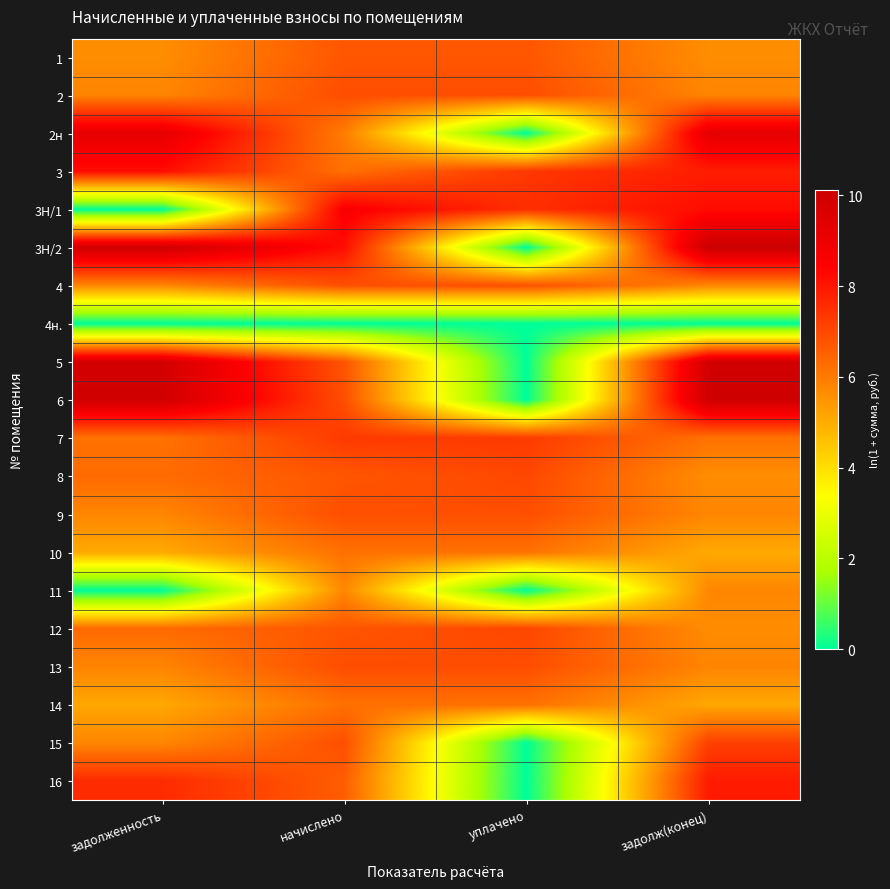

Which has a higher value, задолж(конец) or начислено?

начислено